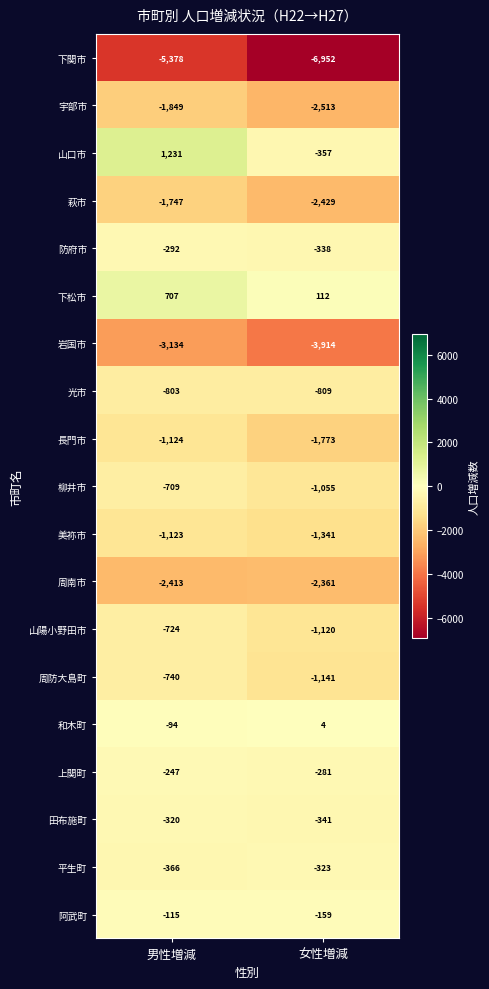

Which series has the widest spread of values?

山口市